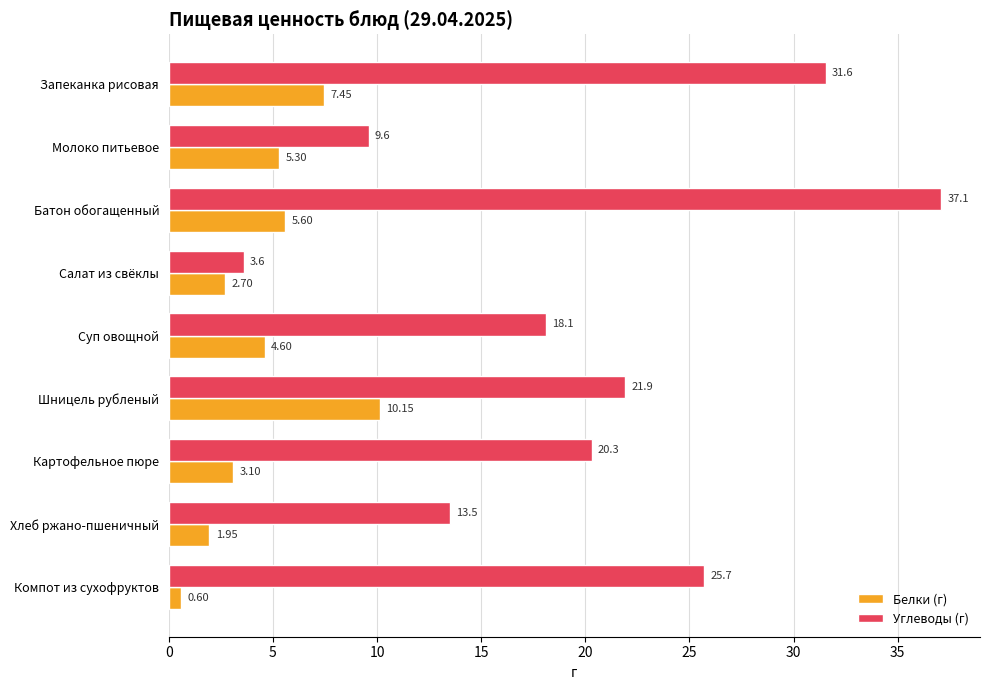

How many data points in Углеводы (г) are less than 20?

4